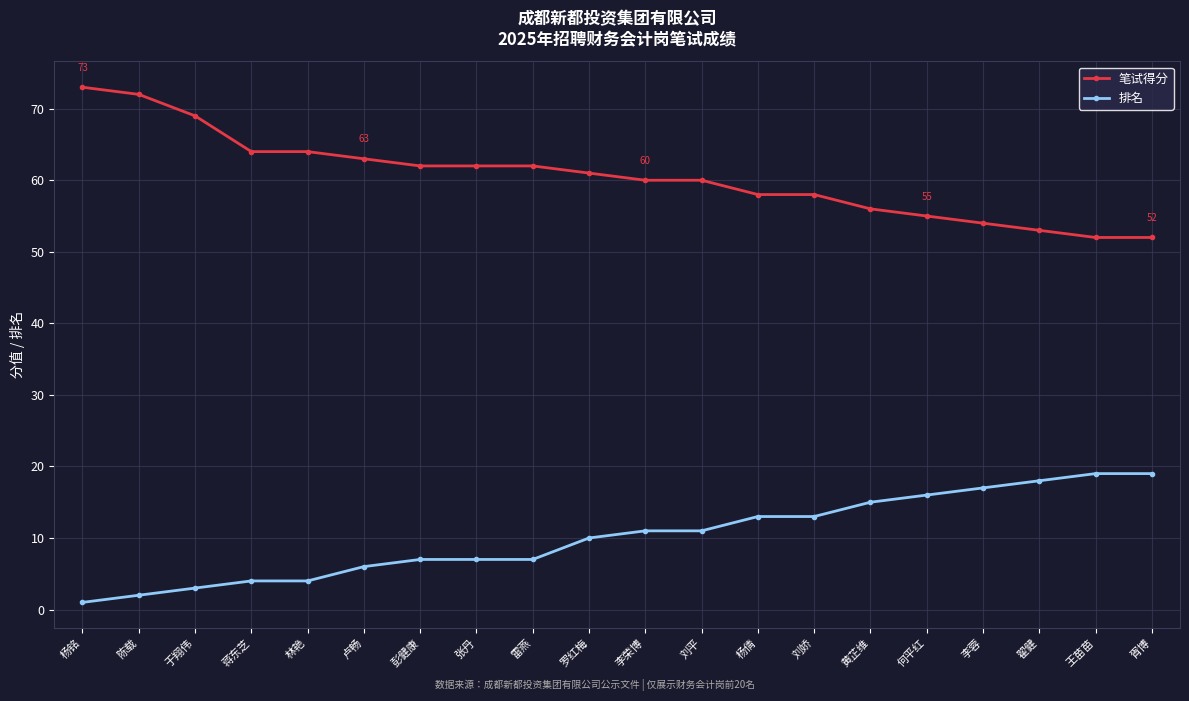

What is the difference between the maximum and minimum values in the 排名 series?

18